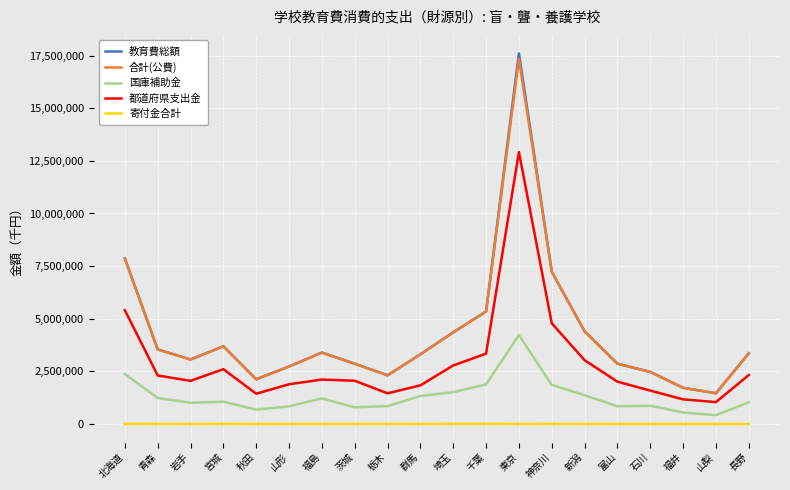

What is the average value of the 国庫補助金 series?

1297428